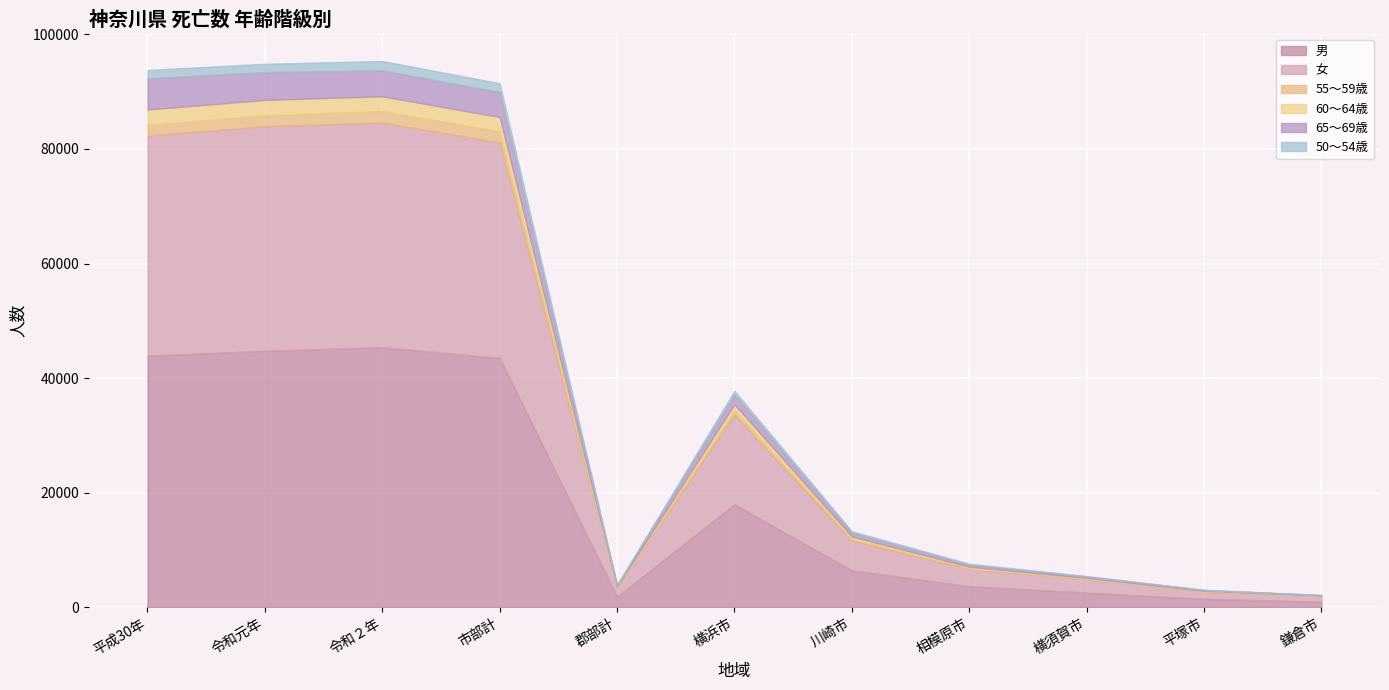

What is the approximate value of 60～64歳 at 平塚市?

83